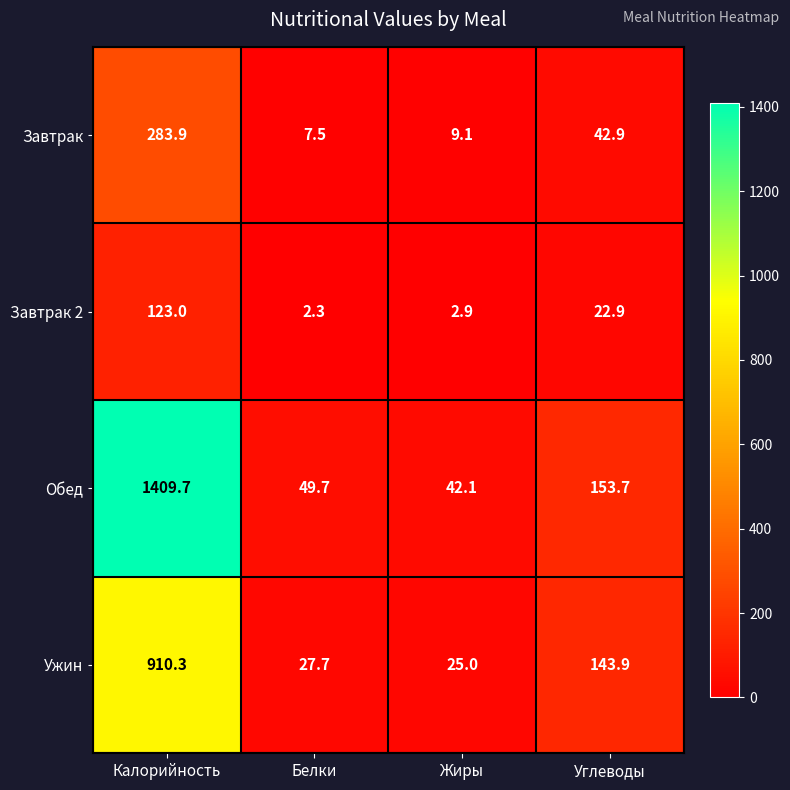

At Калорийность, list the series in order from smallest to largest.

Завтрак 2, Завтрак, Ужин, Обед